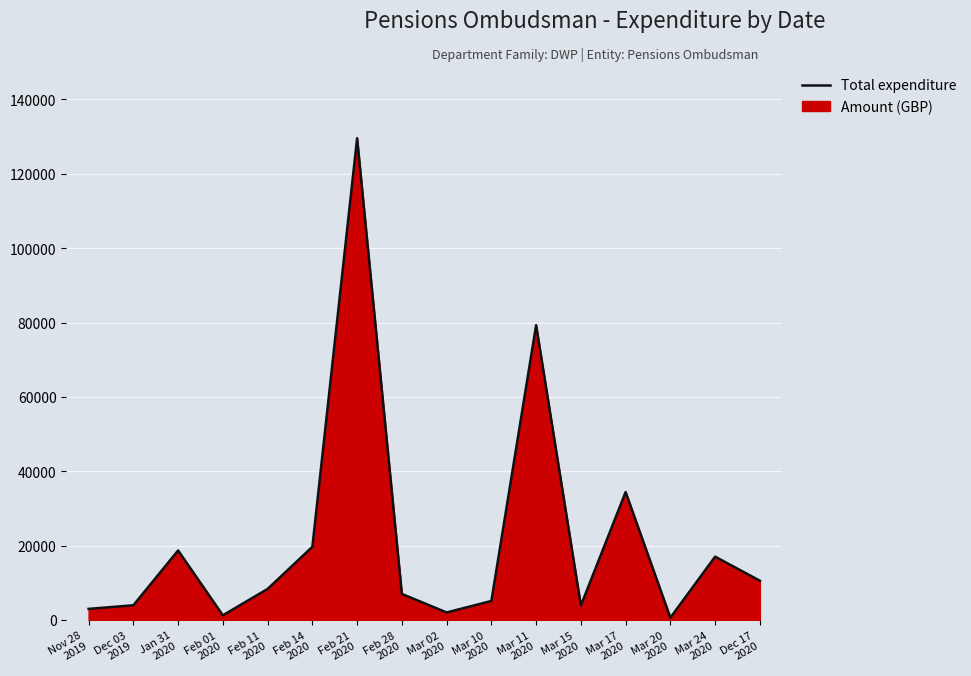

The value at Jan 31
2020 is 7110.1. True or false?

False